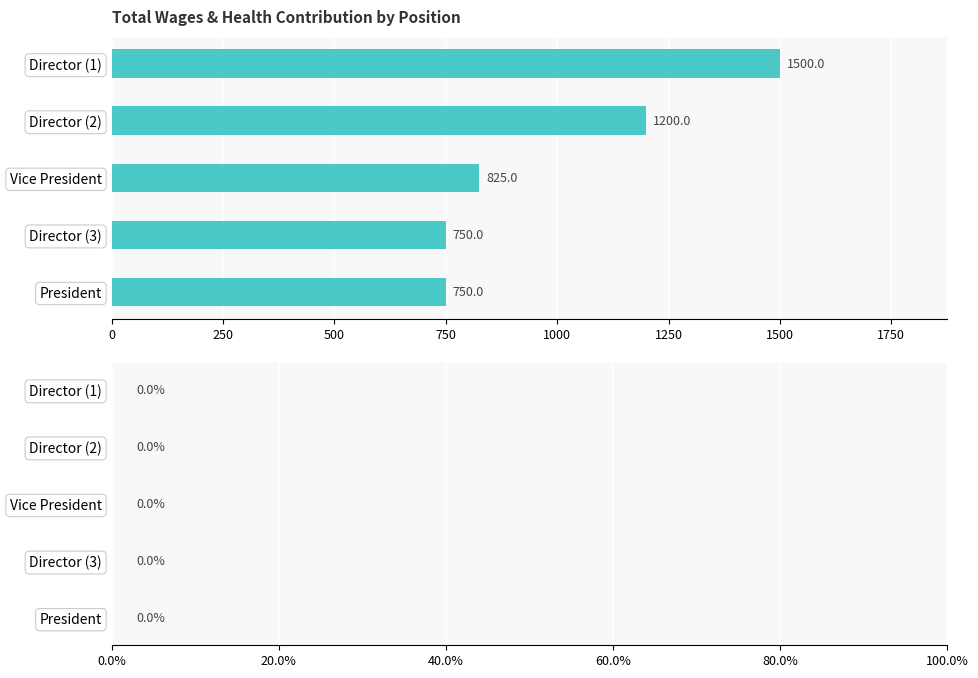

What is the smallest value displayed?

750